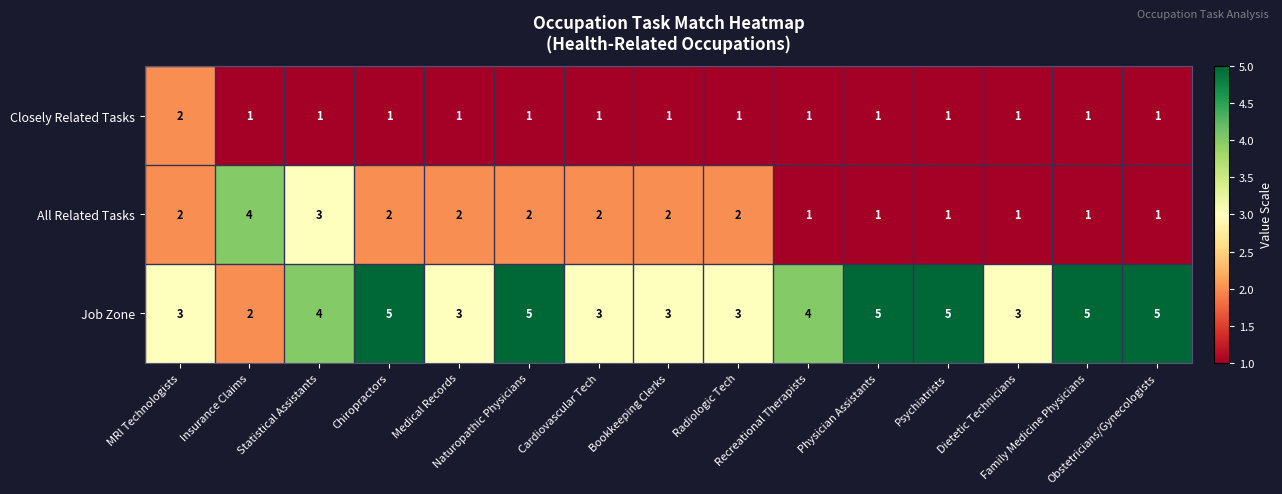

Which series has the largest total across all categories?

Job Zone